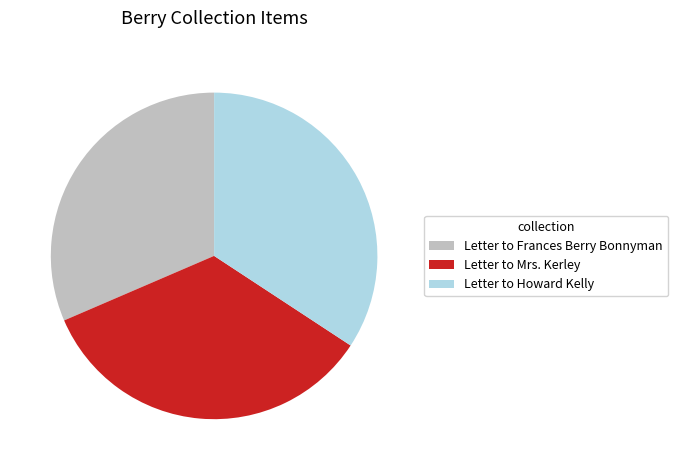

Does Letter to Howard Kelly account for over 50% of the chart?

No